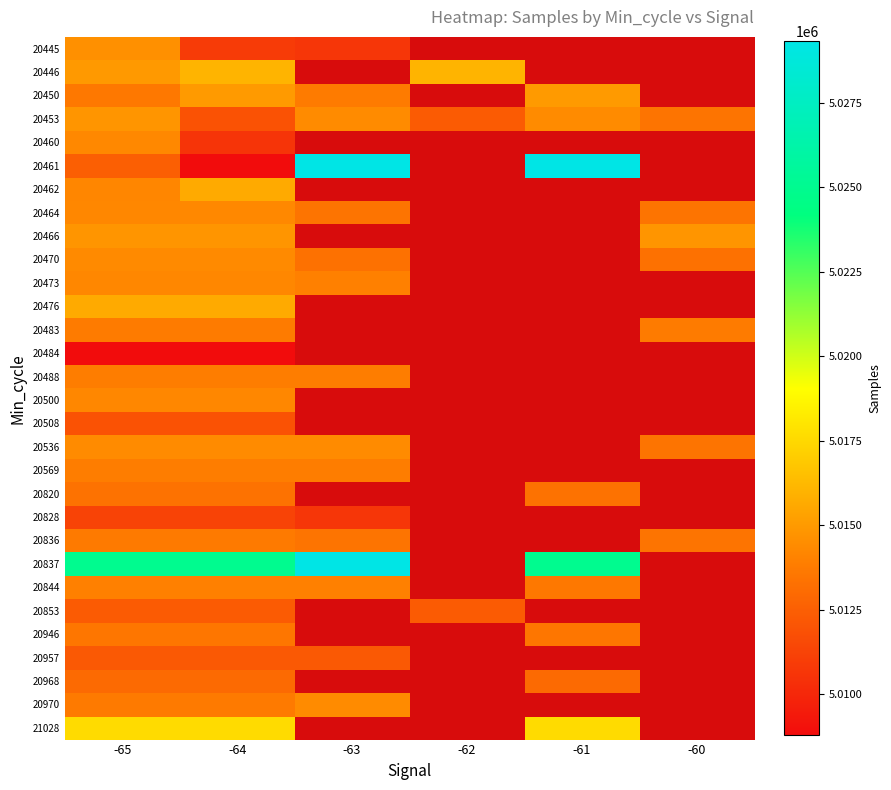

Which series has the largest range (max minus min)?

20461